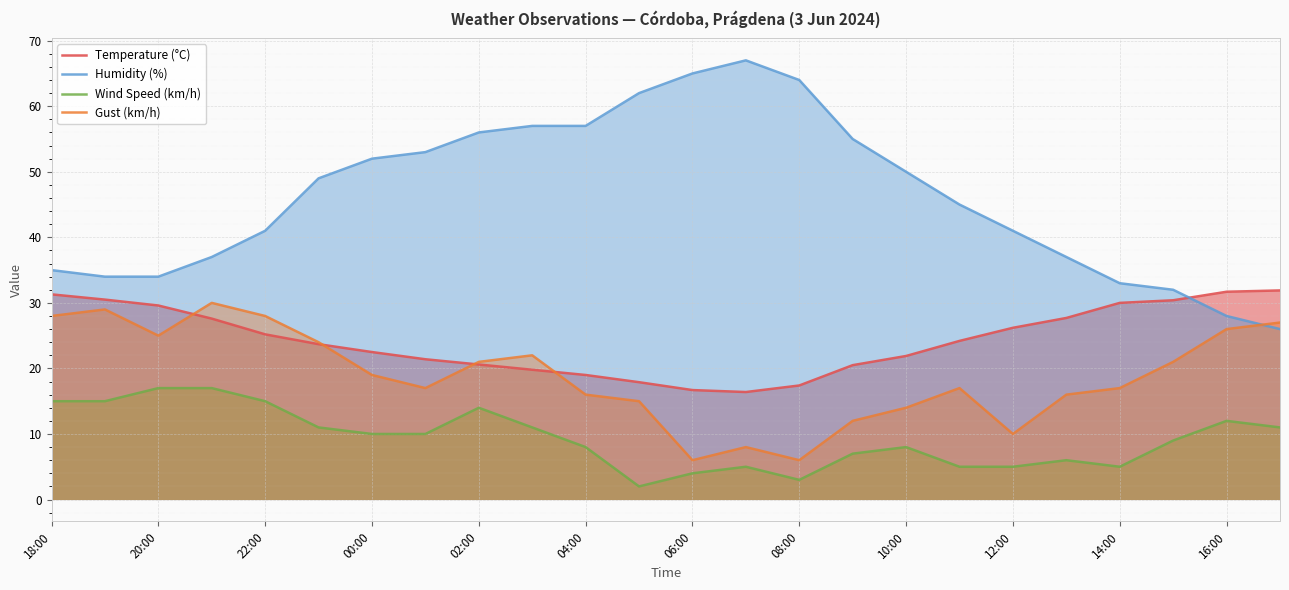

The Gust (km/h) series shows 7.4 at 14:00. True or false?

False